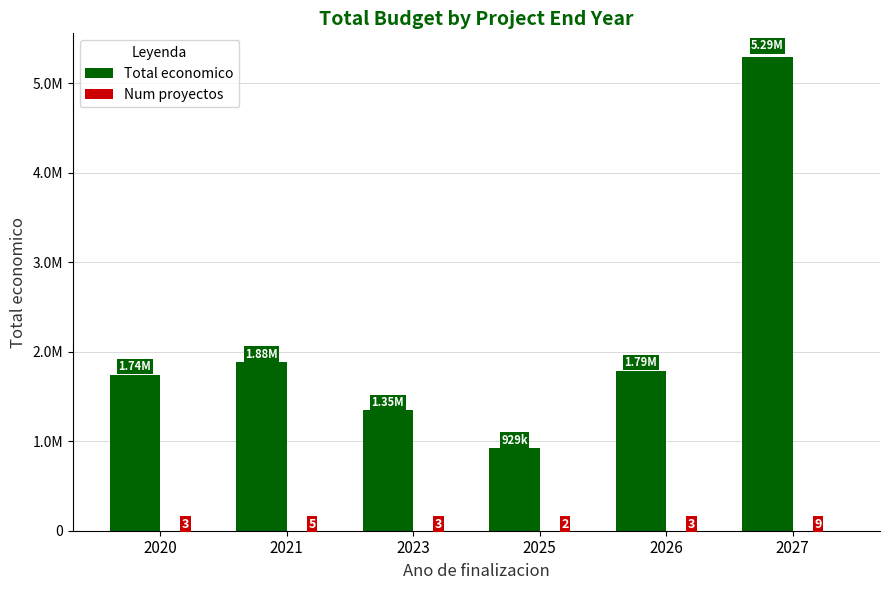

What is the difference between the Num proyectos values at 2025 and 2026?

1